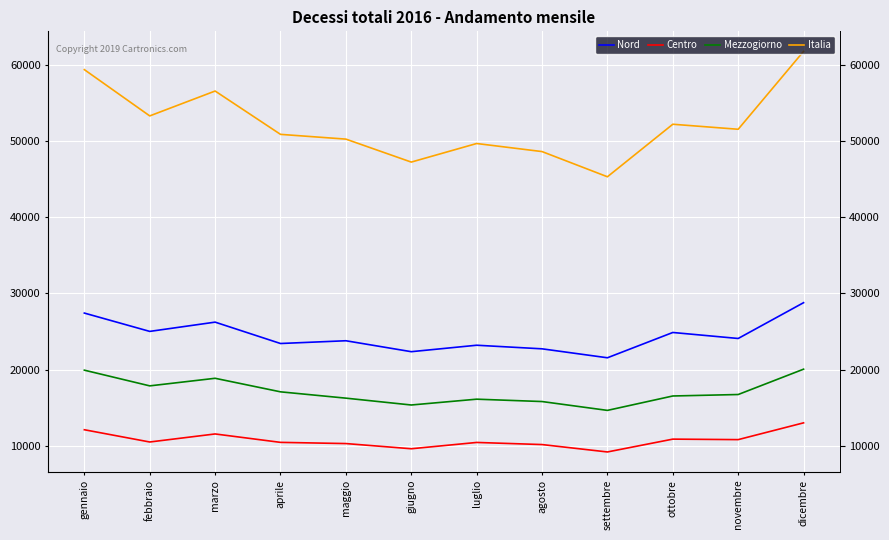

How many interior local valleys does the Mezzogiorno series have?

3